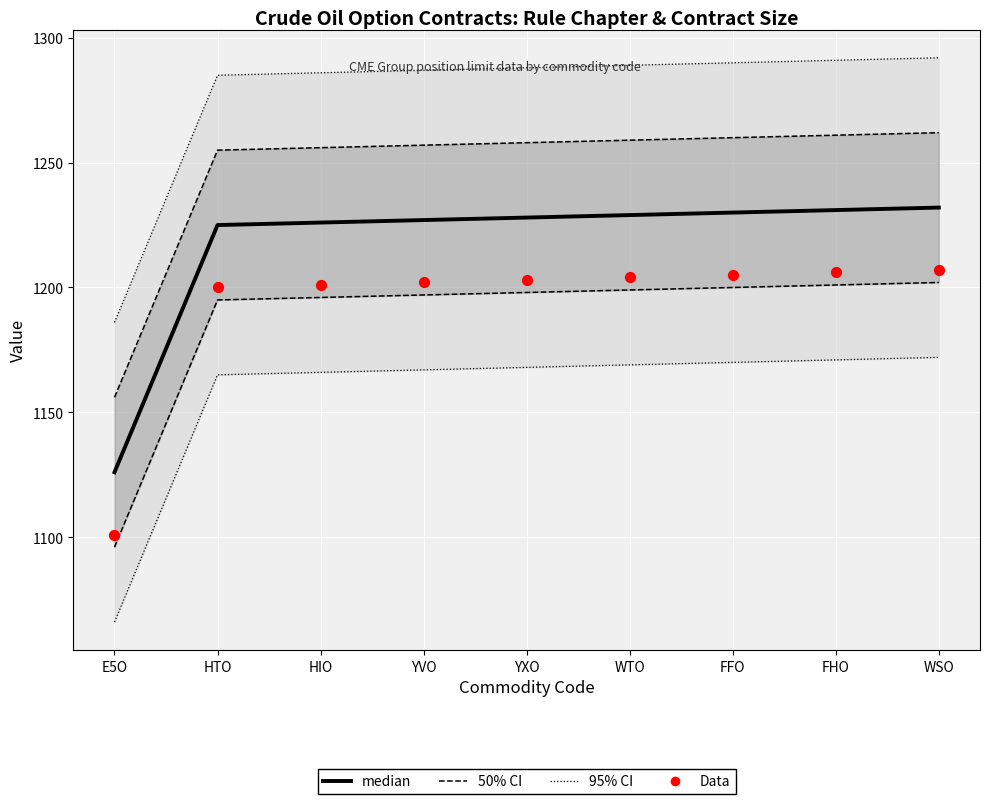

Which series has the largest total across all categories?

50% CI